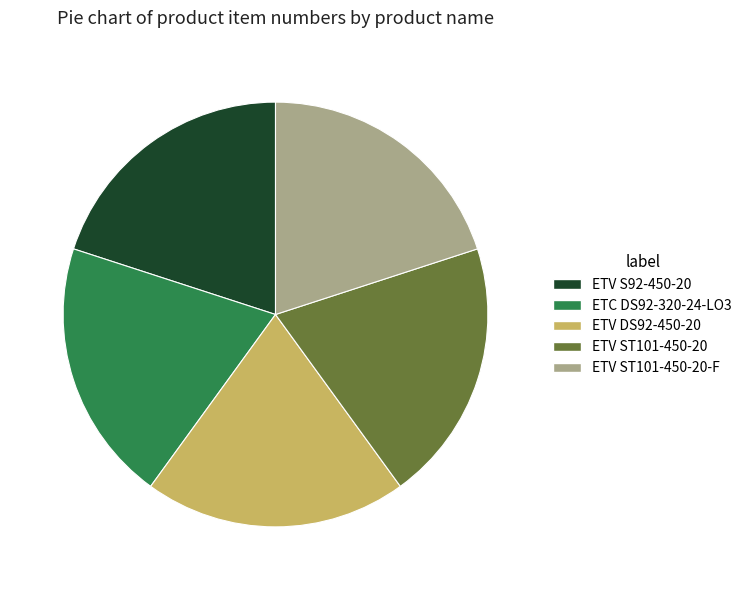

Approximately how many times larger is the value at ETV ST101-450-20-F compared to ETV ST101-450-20?

1.0